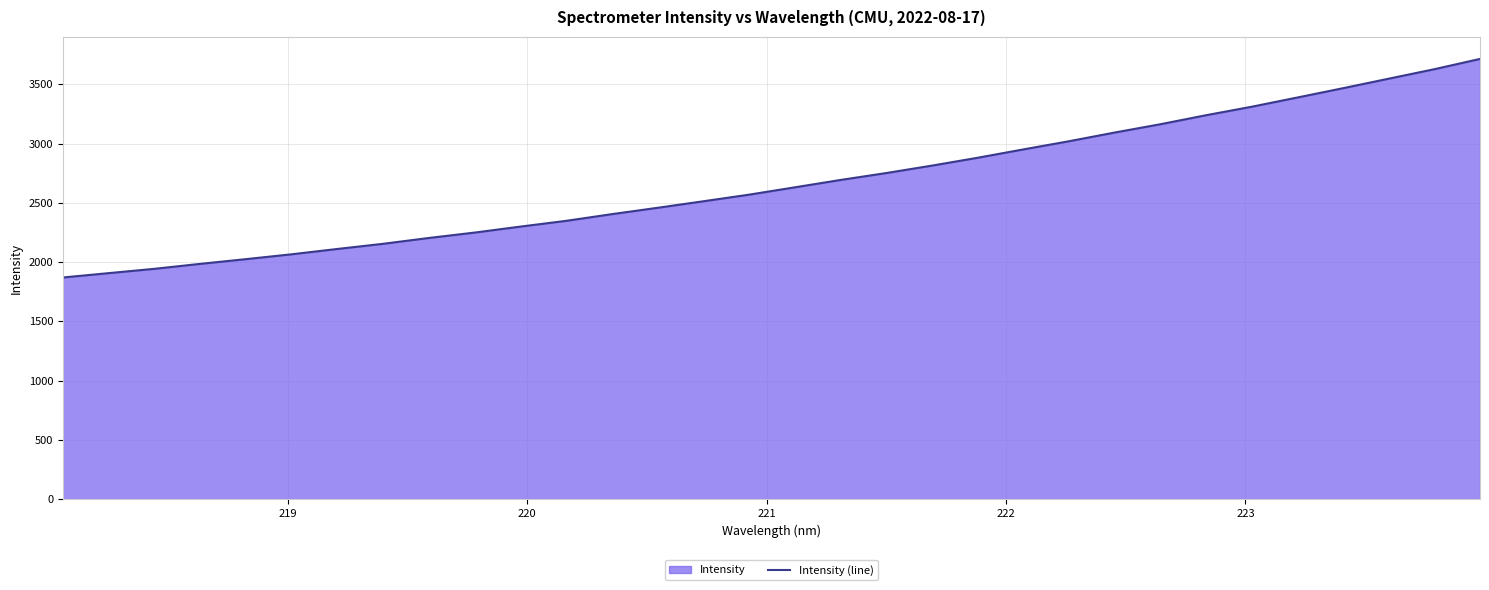

What is the greatest value displayed?

3714.9